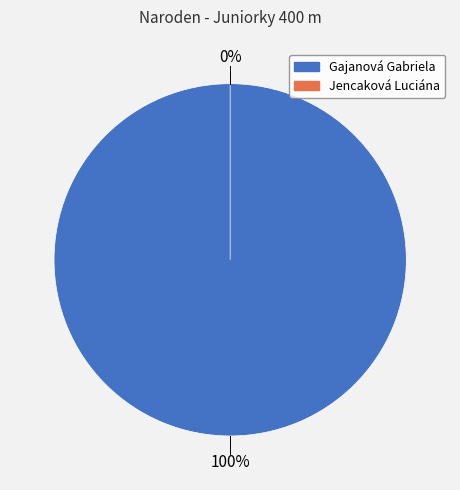

Rank the categories by value from highest to lowest.

Gajanová Gabriela, Jencaková Luciána